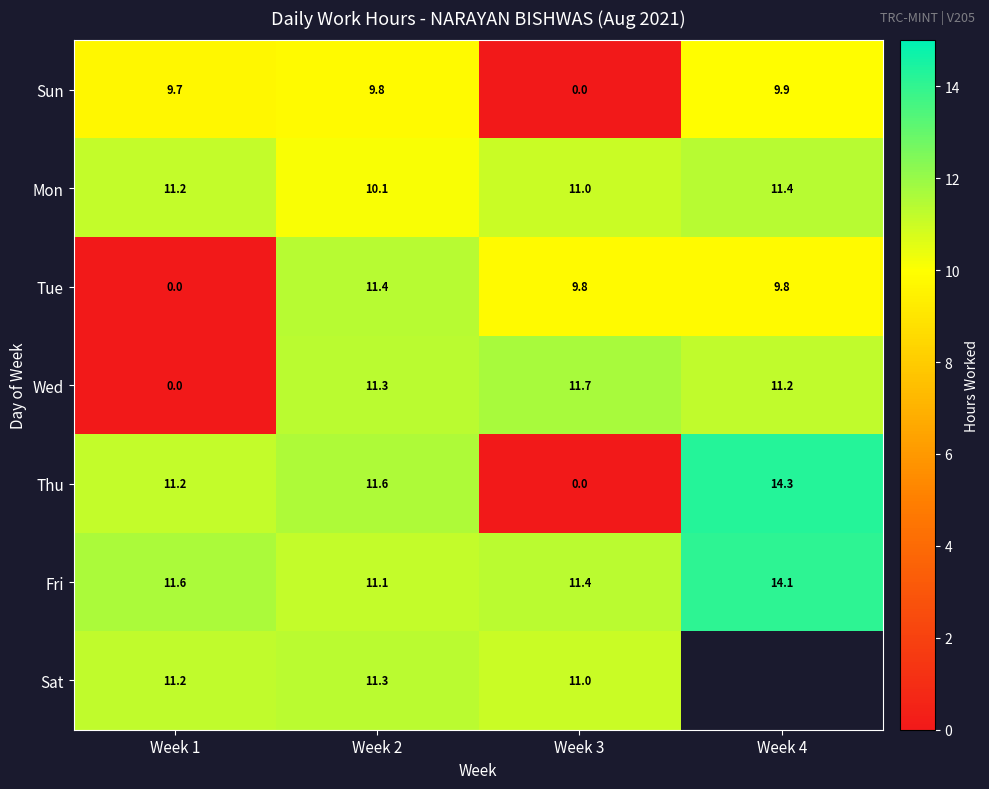

Count the number of data series in this chart.

7